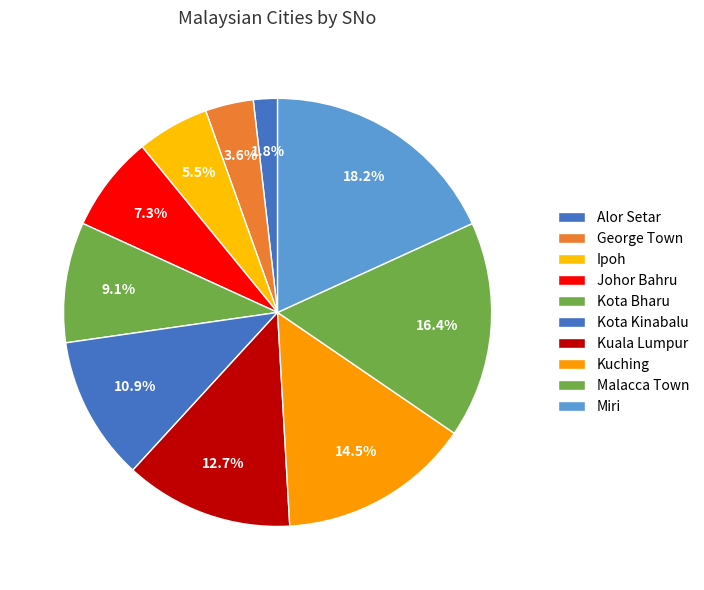

Combined, what portion of the pie is Kota Bharu and George Town?

12.7%